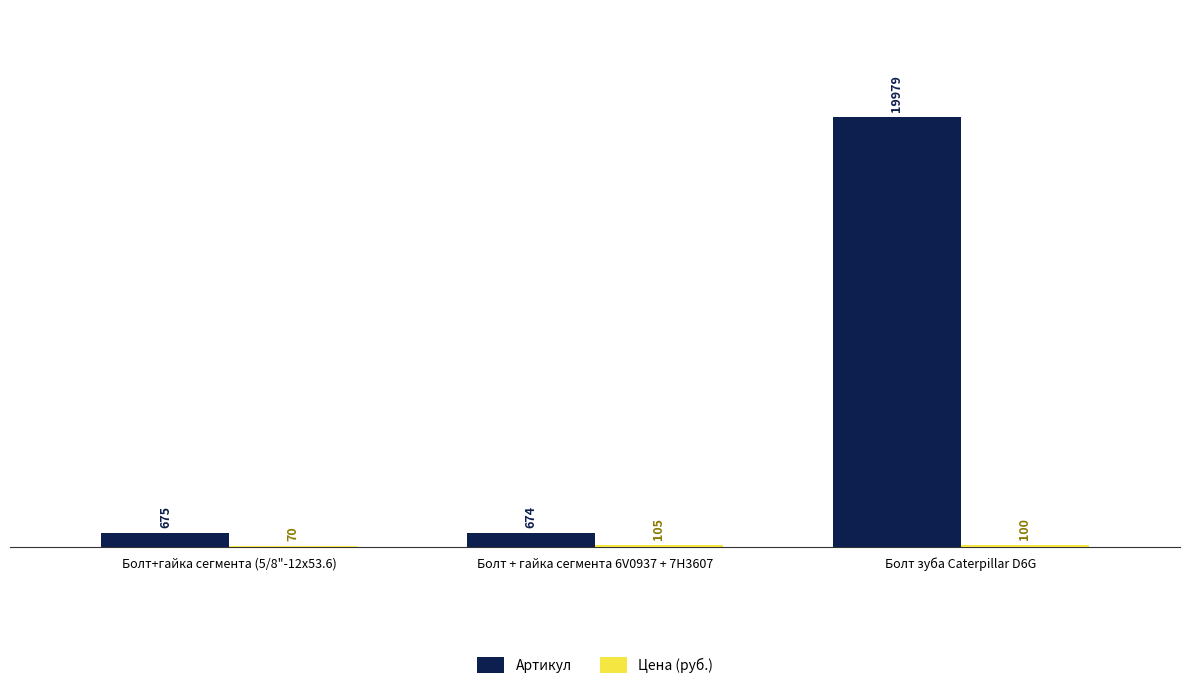

Which series has the largest total across all categories?

Артикул